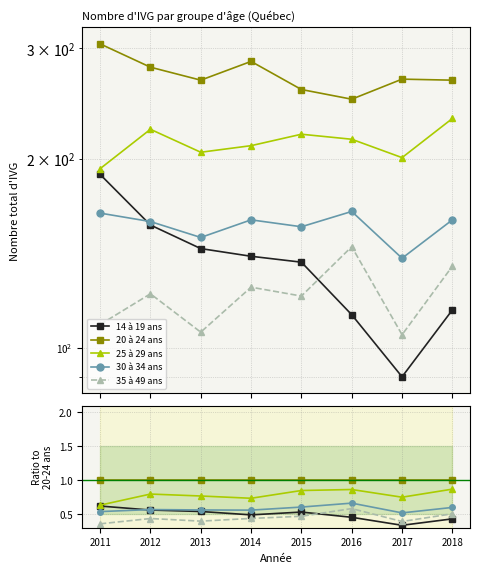

Count the number of categories in the chart.

8